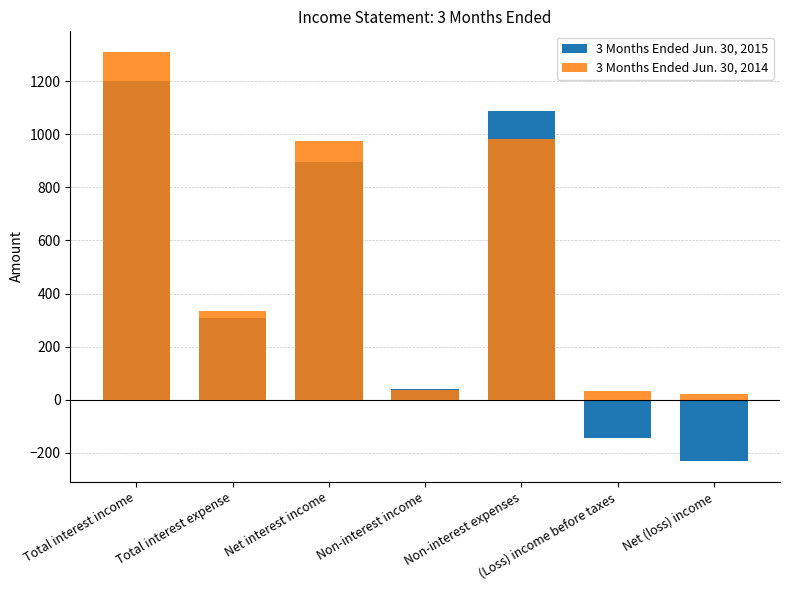

Does the chart contain stacked bars?

No